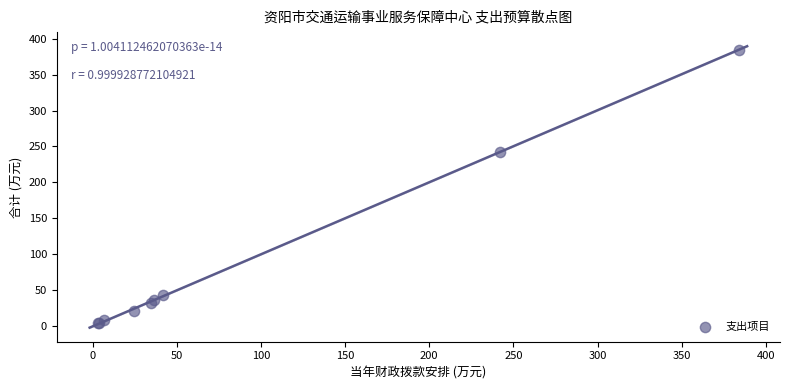

What Y value in the scatter plot is closest to 194?

242.5